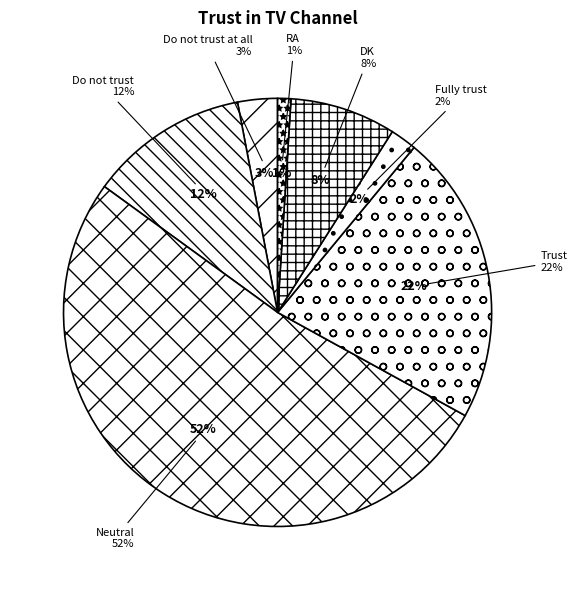

To the nearest percent, what portion does Do not trust represent?

12%